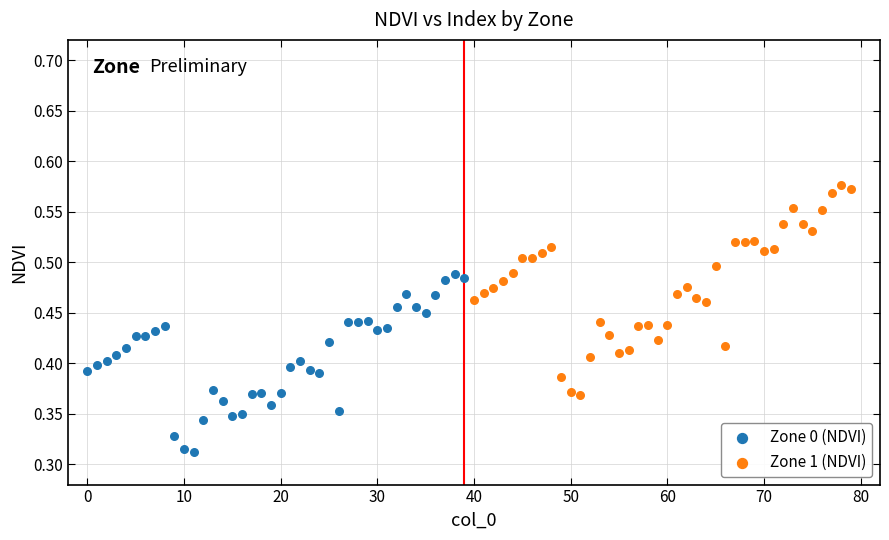

Which series has the widest spread of Y values?

Zone 1 (NDVI)